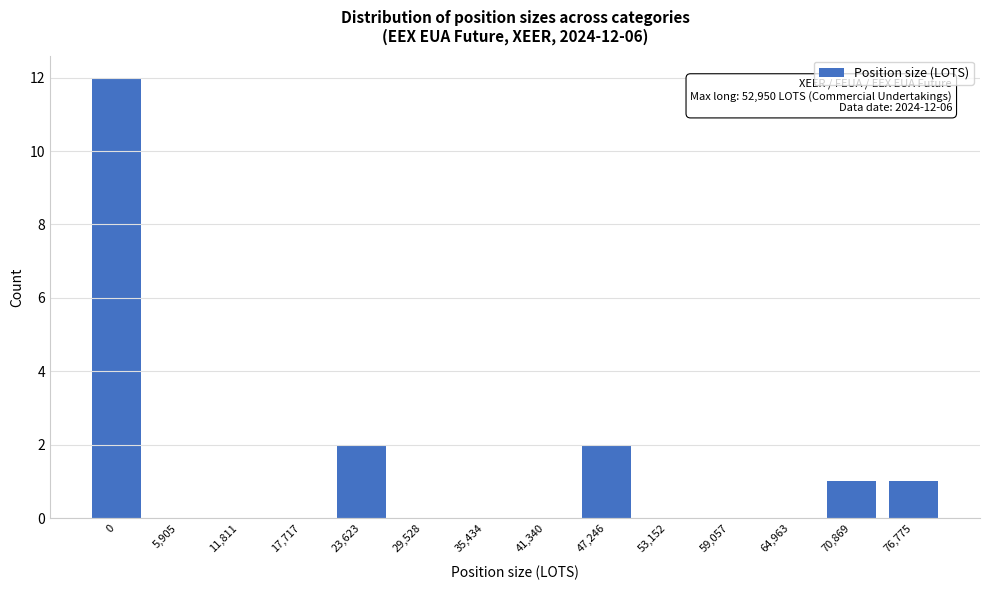

Reading left to right, extract all data points from this chart.

0=12	5,905=0	11,811=0	17,717=0	23,623=2	29,528=0	35,434=0	41,340=0	47,246=2	53,152=0	59,057=0	64,963=0	70,869=1	76,775=1